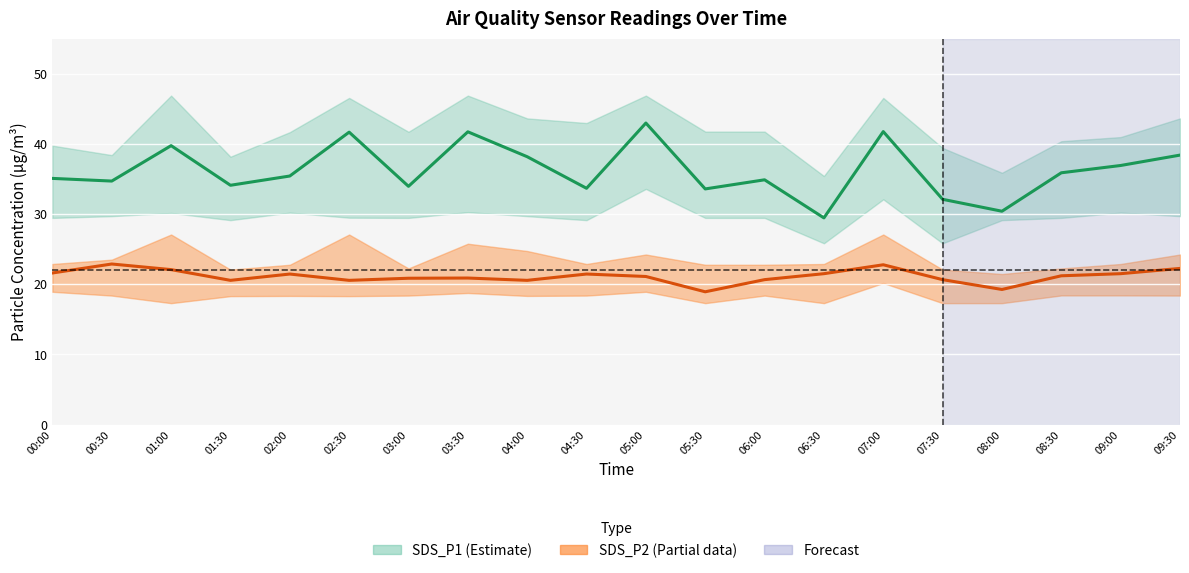

Is it true that SDS_P2 equals 18.9 at 05:30?

True